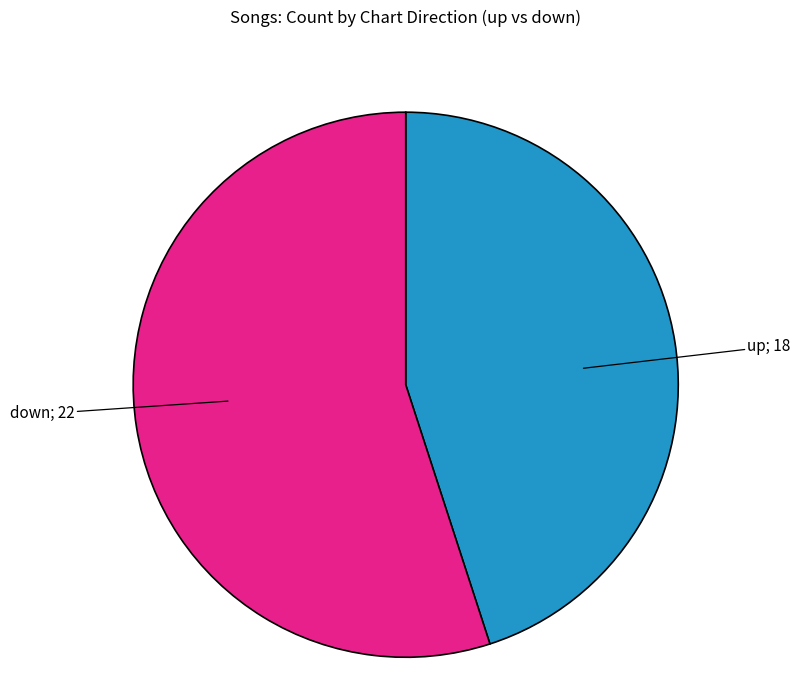

Is there any slice that represents more than half of the pie?

Yes